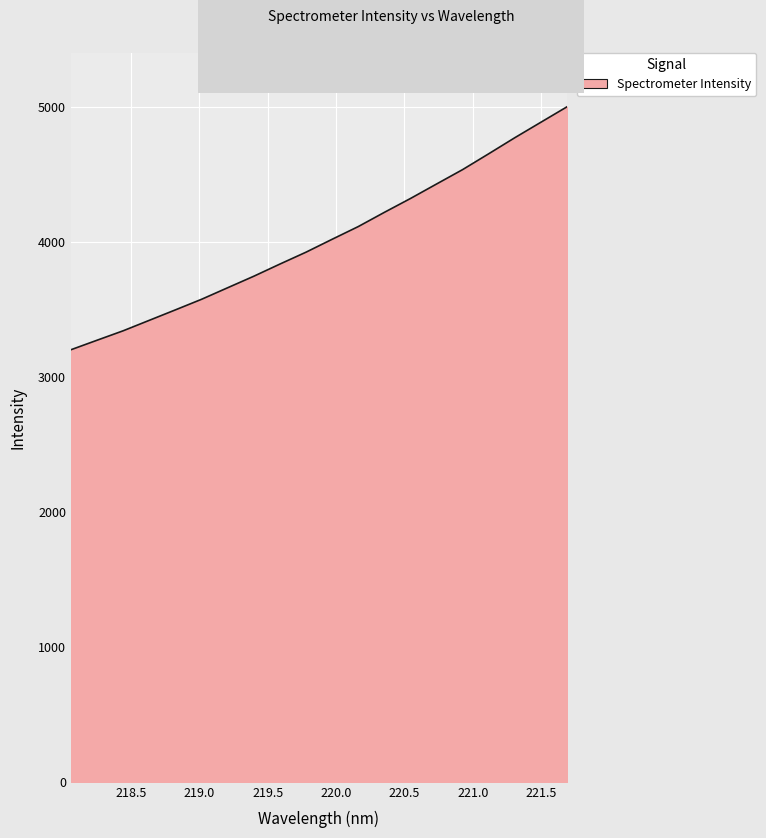

What is the difference between the maximum and minimum values?

1799.8